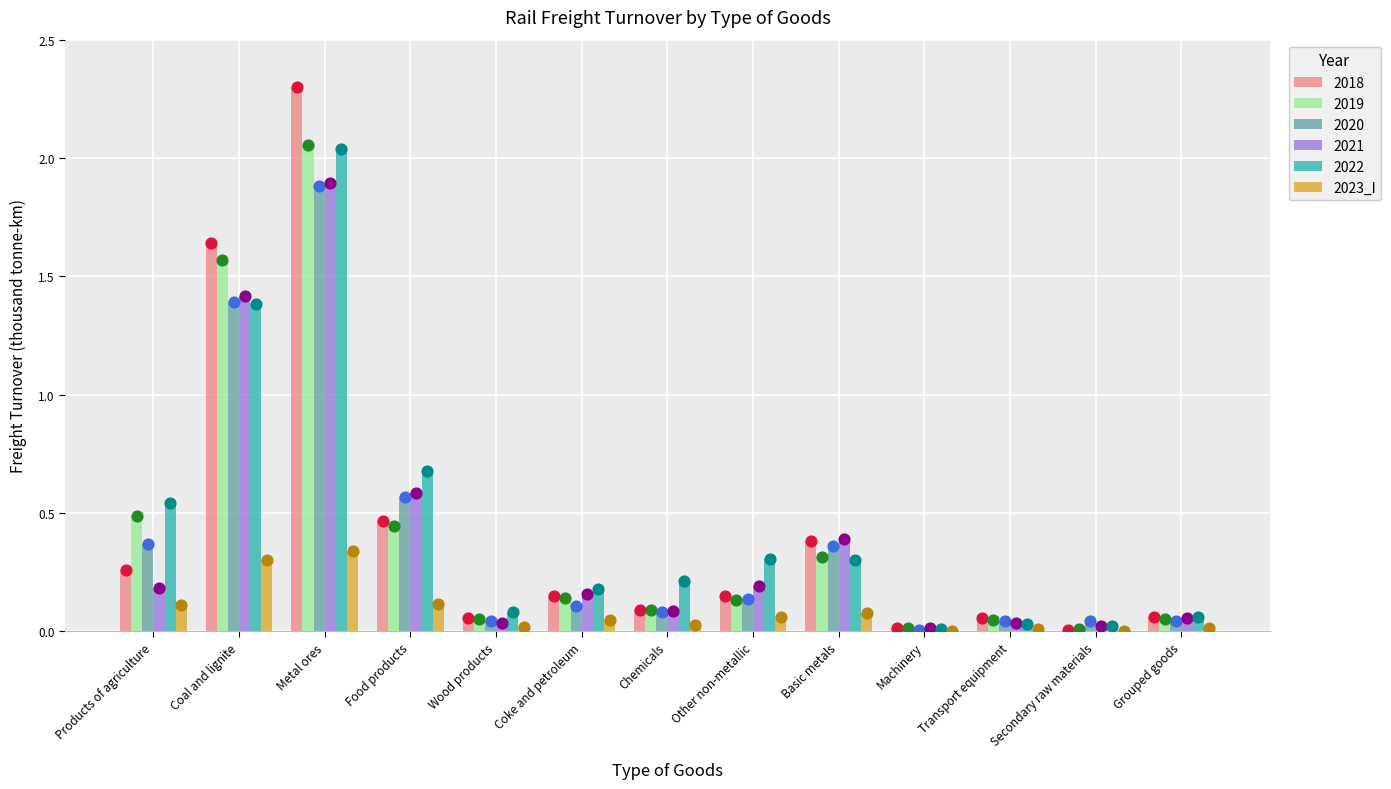

Which has a higher value, Machinery or Products of agriculture?

Products of agriculture